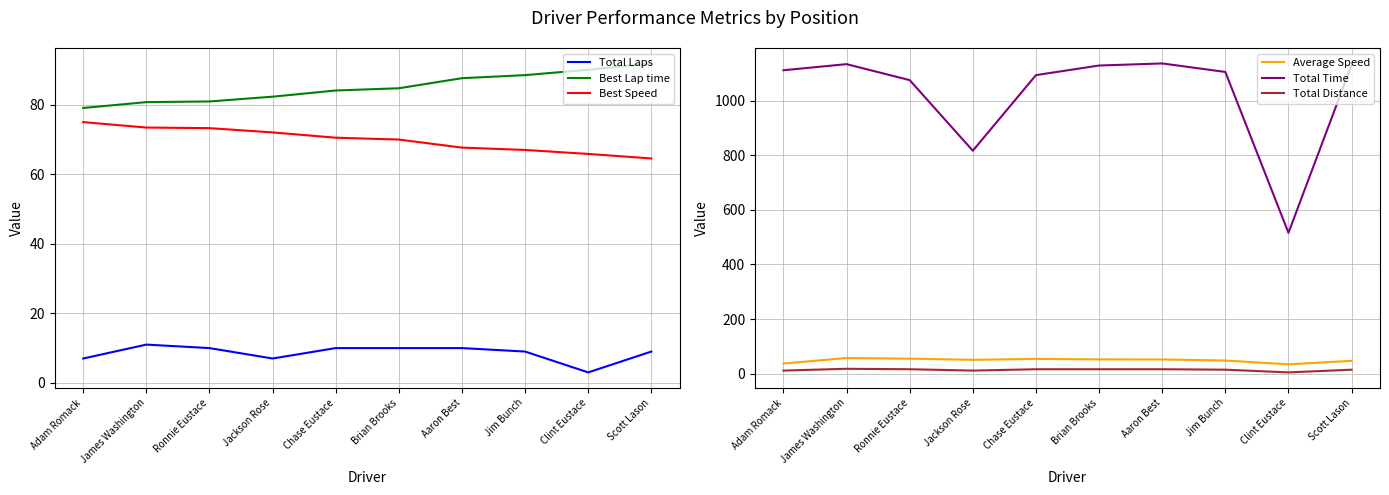

Reading left to right, what are all the values shown in this chart?

Total Laps: 7.0	11.0	10.0	7.0	10.0	10.0	10.0	9.0	3.0	9.0
Best Lap time: 79.1	80.8	81.0	82.4	84.2	84.8	87.7	88.6	90.1	92.0
Best Speed: 75.1	73.5	73.3	72.1	70.6	70.0	67.7	67.0	65.9	64.6
Average Speed: 37.4	57.6	55.3	50.9	54.3	52.6	52.3	48.4	34.5	47.3
Total Time: 1111.1	1133.4	1074.9	816.5	1093.2	1128.4	1136.0	1104.9	515.9	1130.4
Total Distance: 11.6	18.1	16.5	11.6	16.5	16.5	16.5	14.8	5.0	14.8